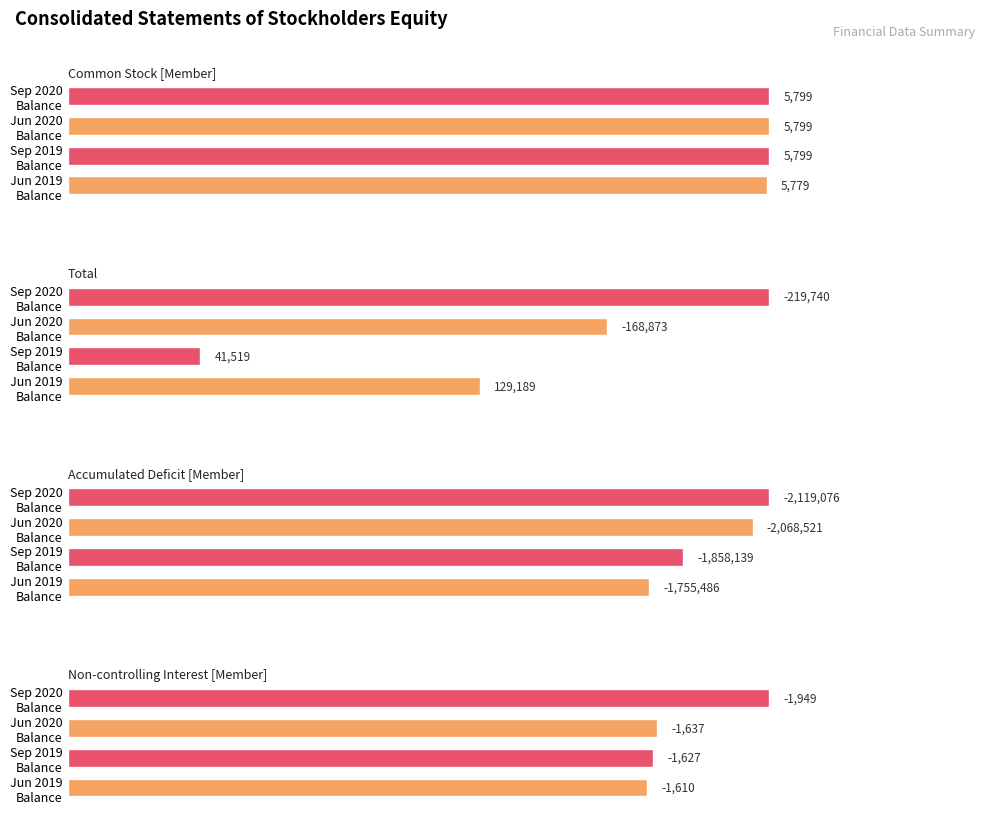

Between Jun 2019 Balance and Sep 2019 Balance, which series saw the biggest shift?

Total